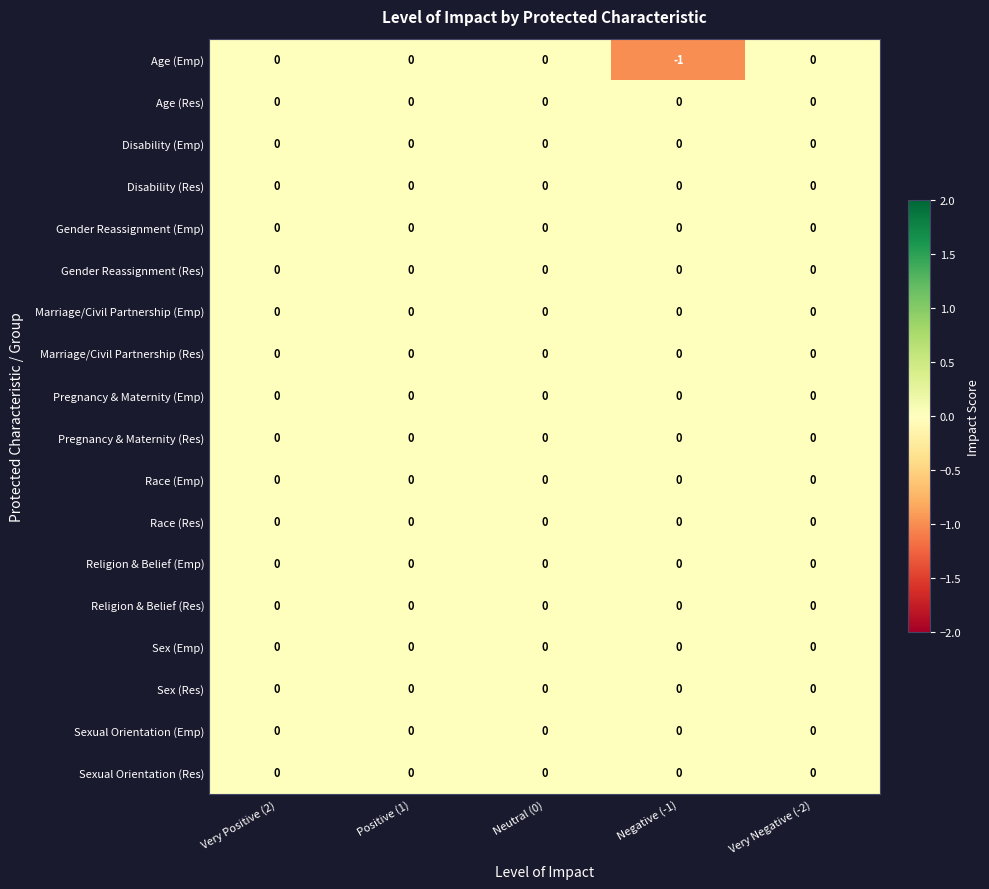

Which category has the lowest value across all series?

Negative (-1)